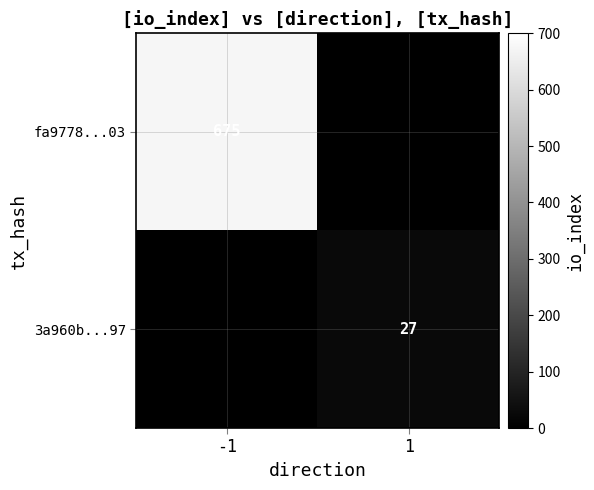

Count the number of categories in the chart.

2